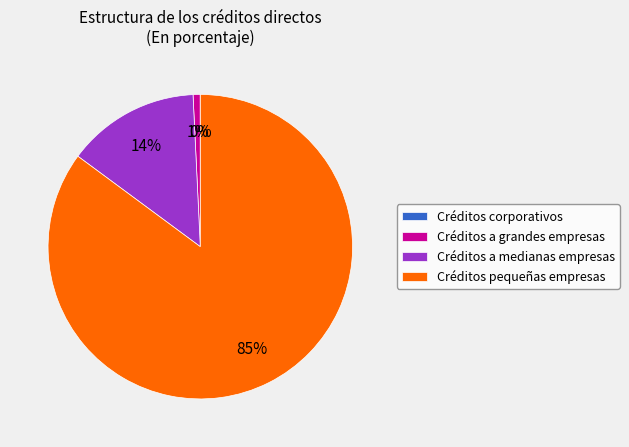

Is it true that Créditos a medianas empresas is 23% of the pie?

False